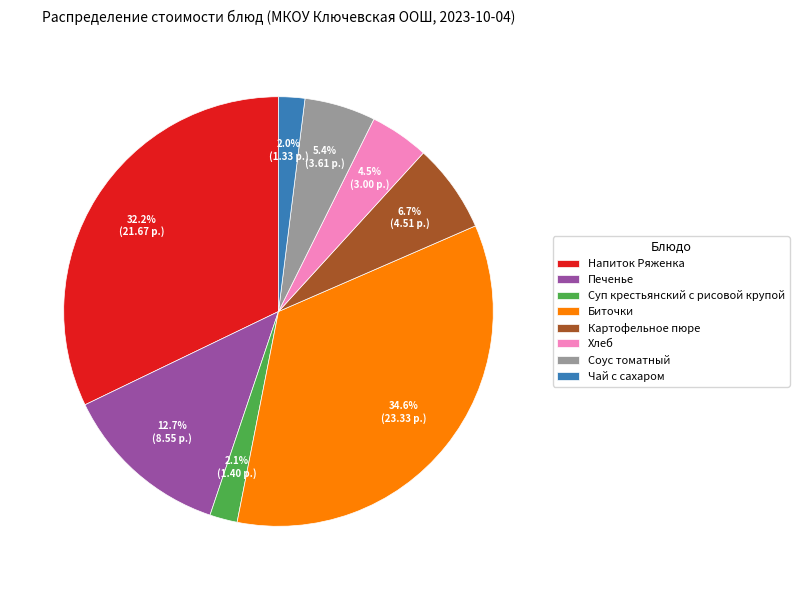

How many slices are in this pie chart?

8